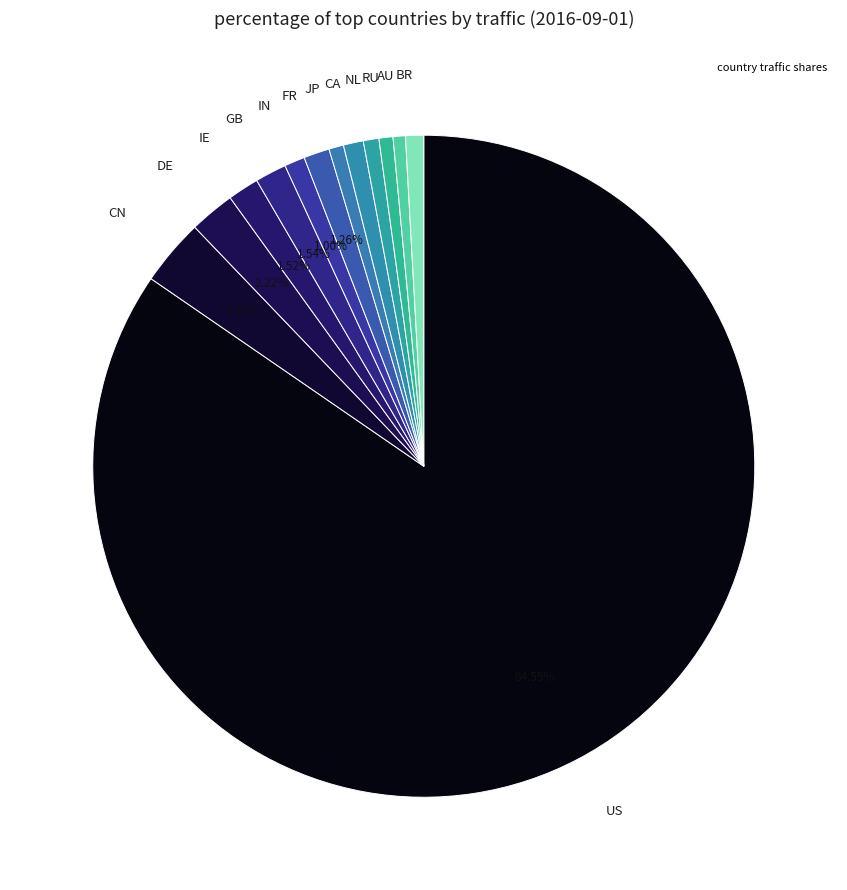

How many segments does this pie chart have?

13